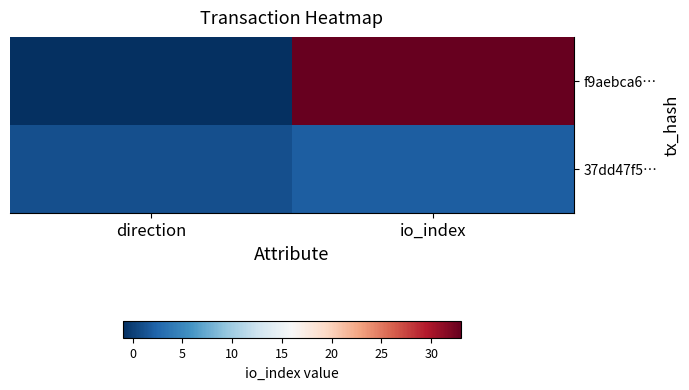

Reading left to right, list all the values displayed in this chart.

f9aebca6…: direction=-1	io_index=33
37dd47f5…: direction=1	io_index=2